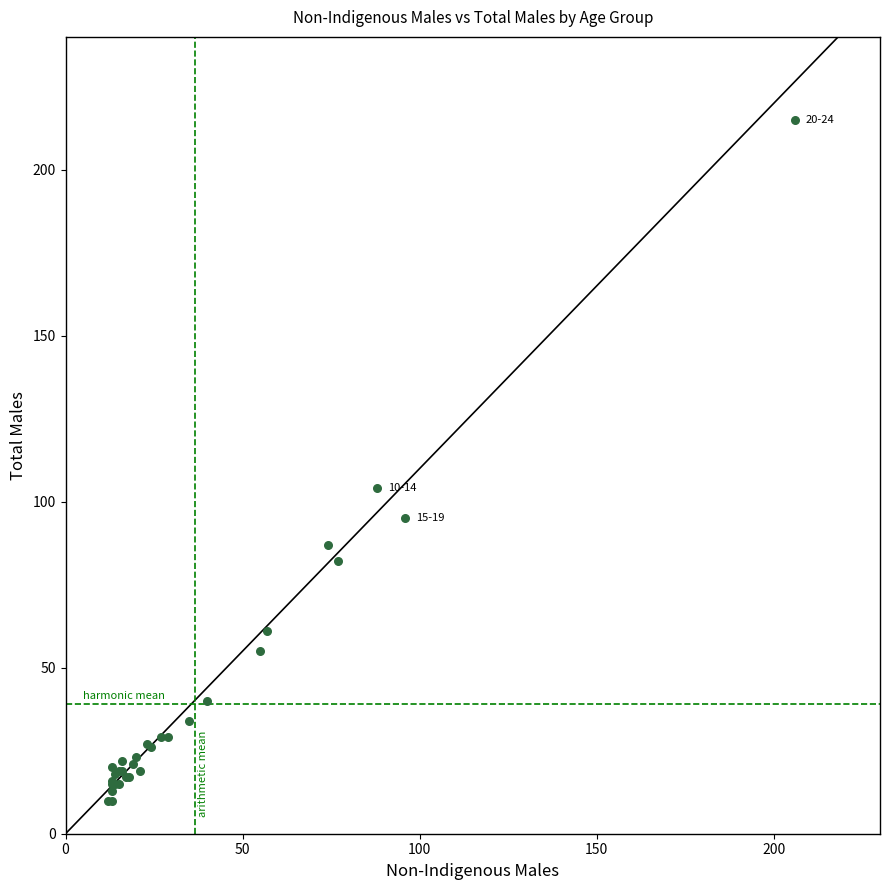

What Y value in the scatter plot is closest to 112?

104